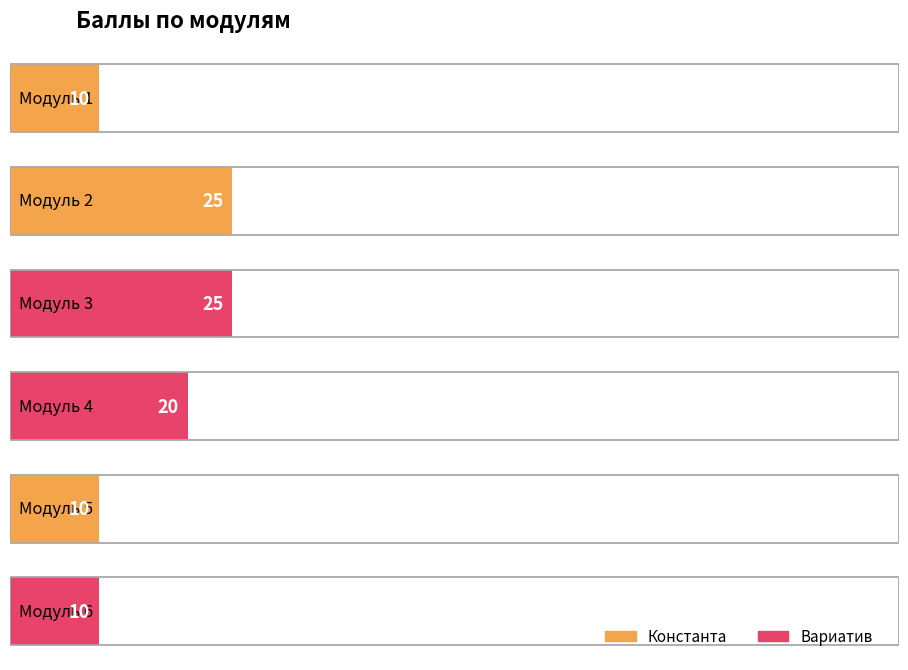

What is the change in value from Модуль 4 to Модуль 5?

-10